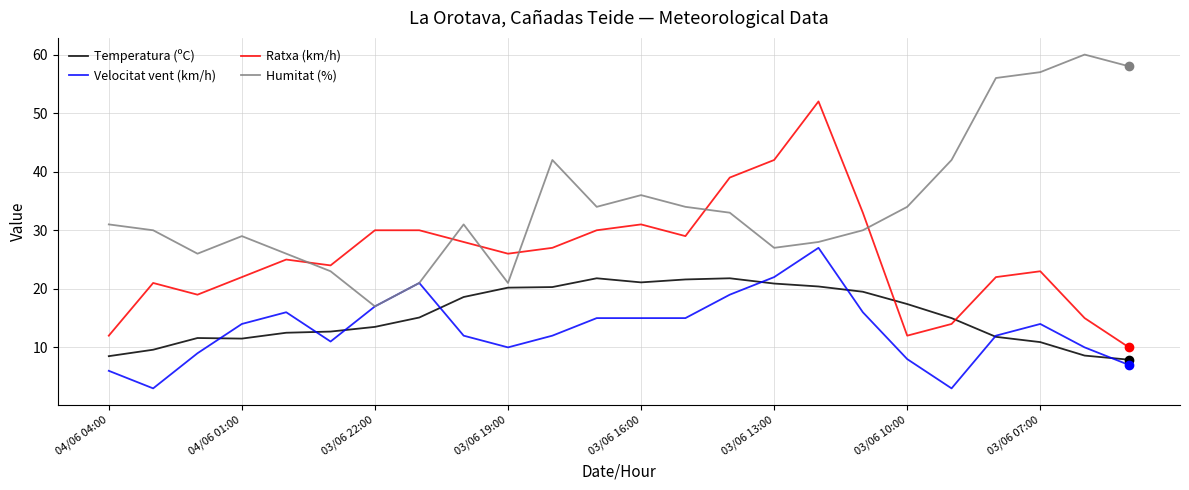

True or false: Ratxa (km/h) and Humitat (%) cross at least once.

True